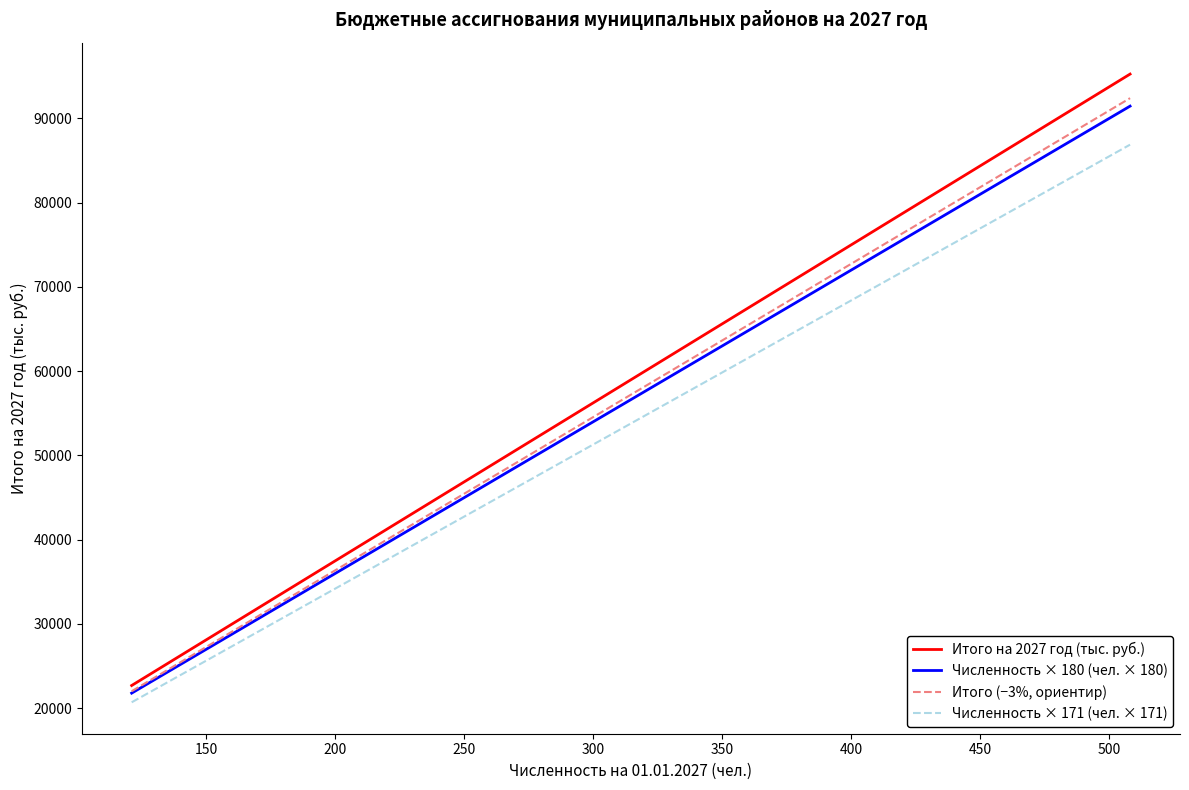

What is the highest value of the Итого (−3%, ориентир) series?

92386.6